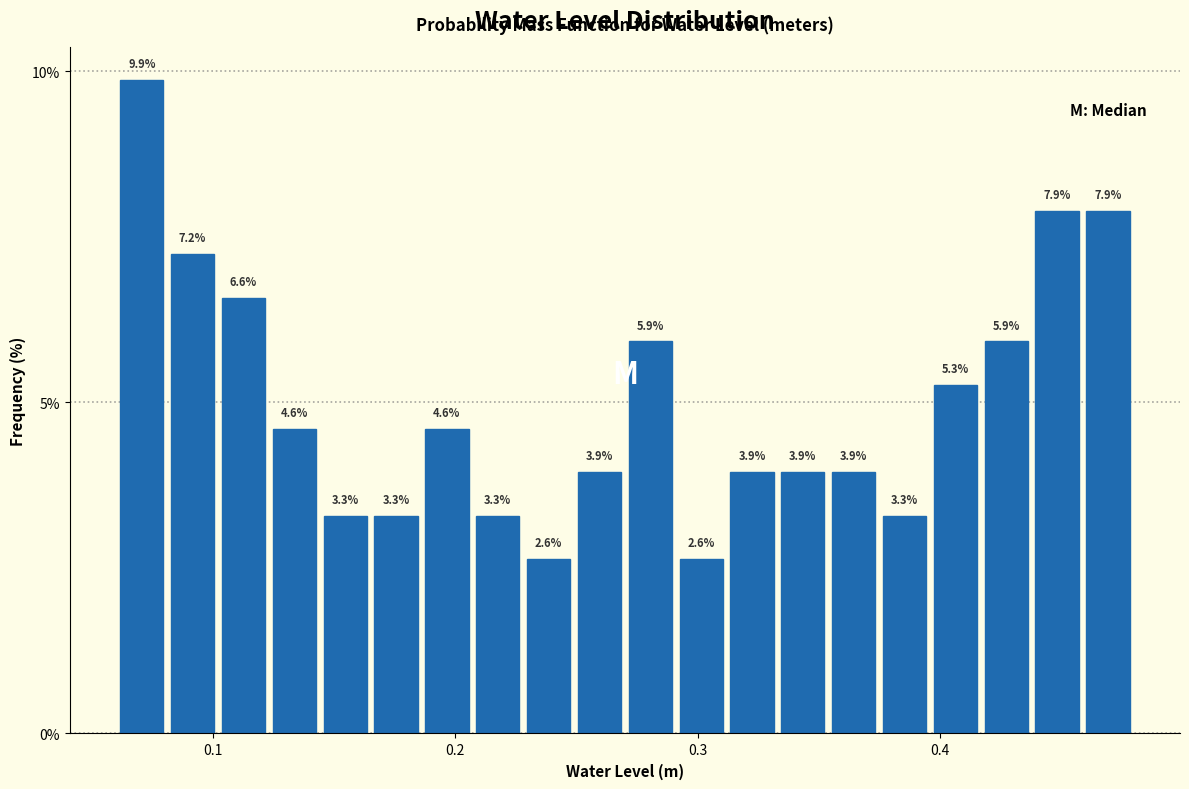

Around what value on the x-axis is the tallest bar? Give the approximate position of its centre, as read against the axis.

0.07